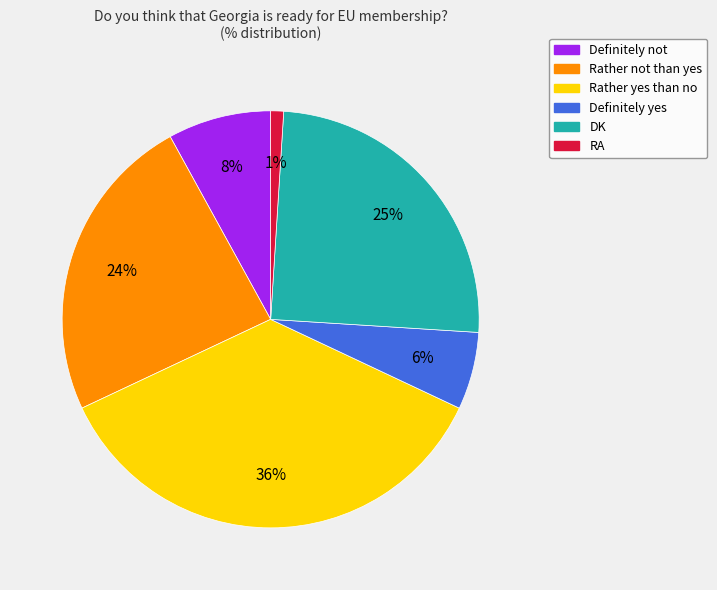

Do DK and RA together represent more than half of the pie?

No